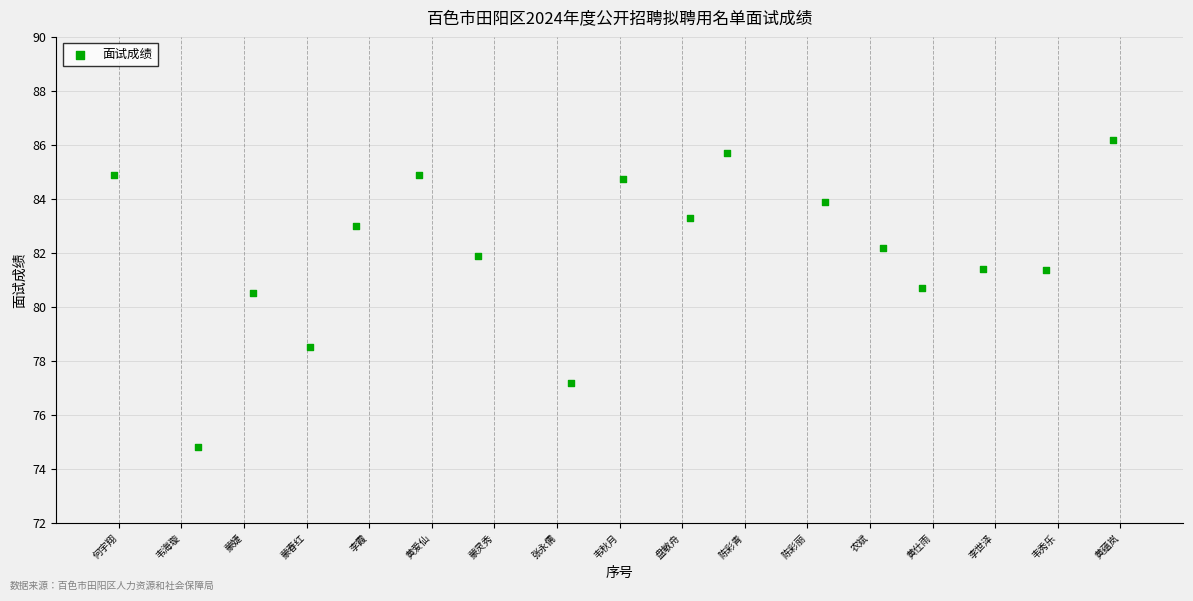

What is the range of Y values (max minus min)?

11.4